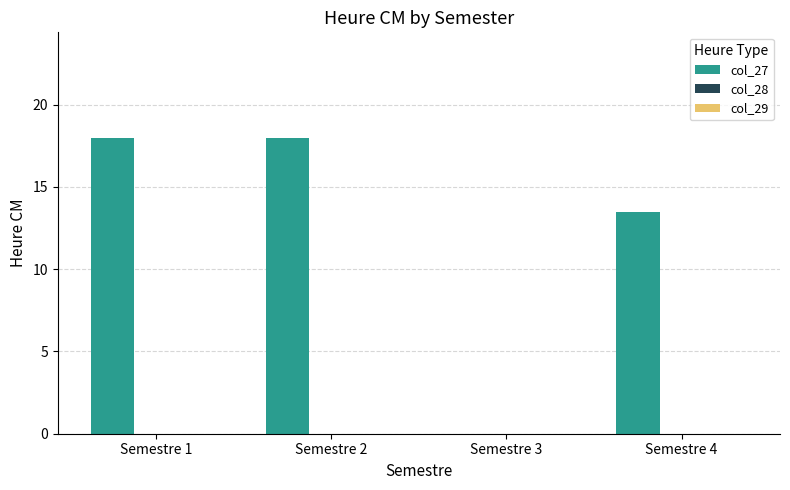

Which has a higher value, Semestre 2 or Semestre 3?

Semestre 2